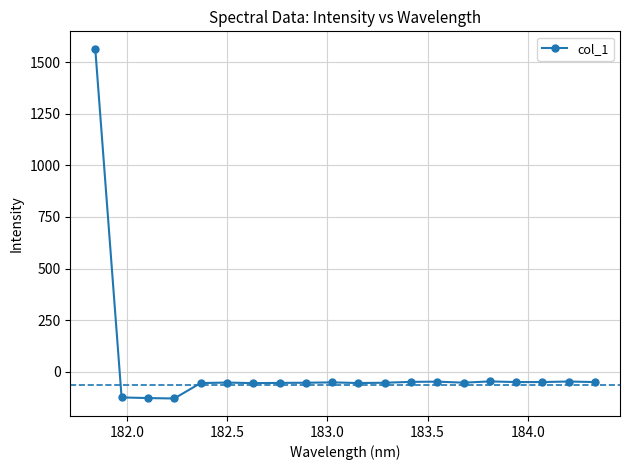

How many positive values are there?

1